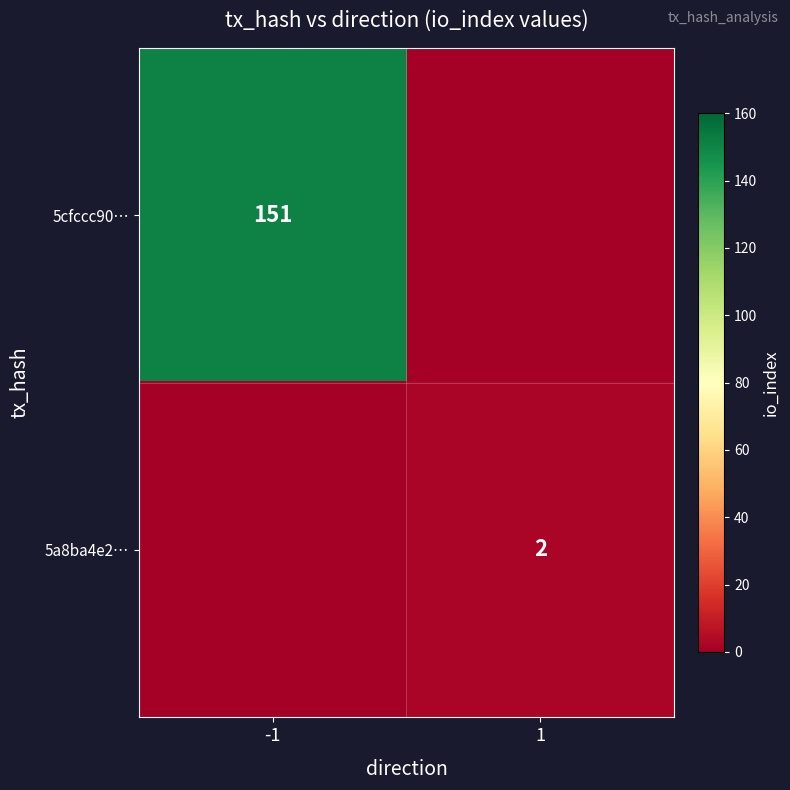

The 5a8ba4e2… series shows 1 at 1. True or false?

False